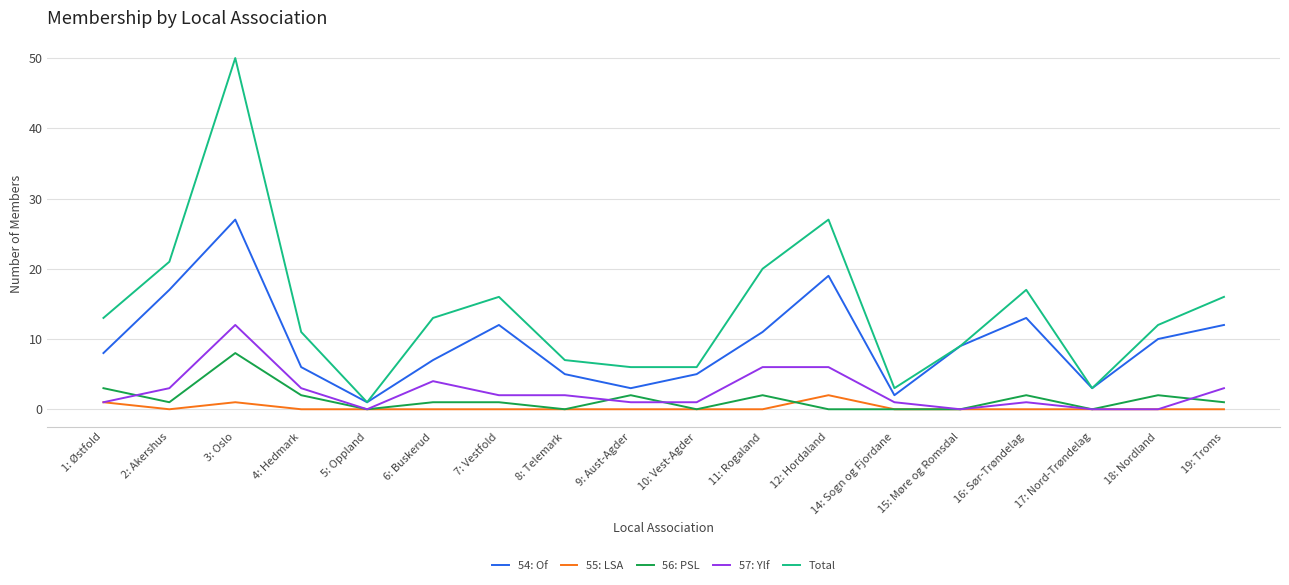

What is the spread (max minus min) of values at 17: Nord-Trøndelag?

3